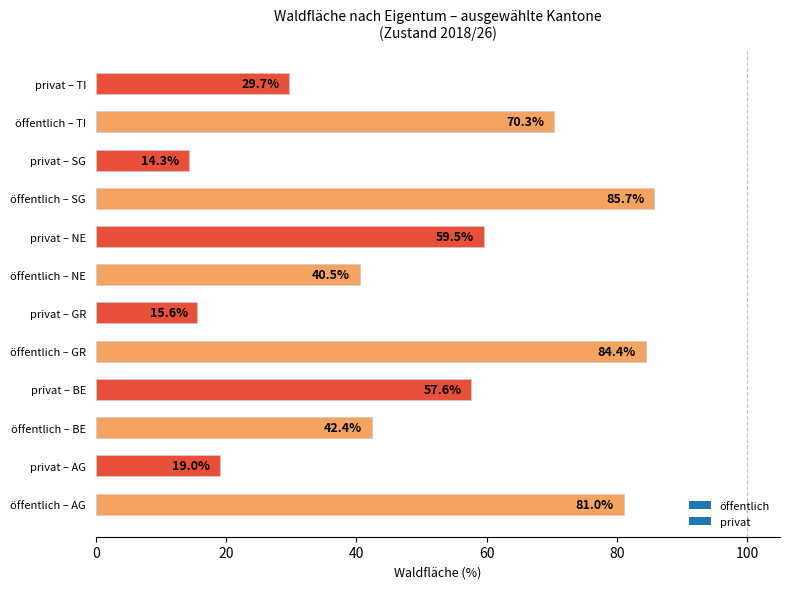

How many categories are shown in the chart?

12